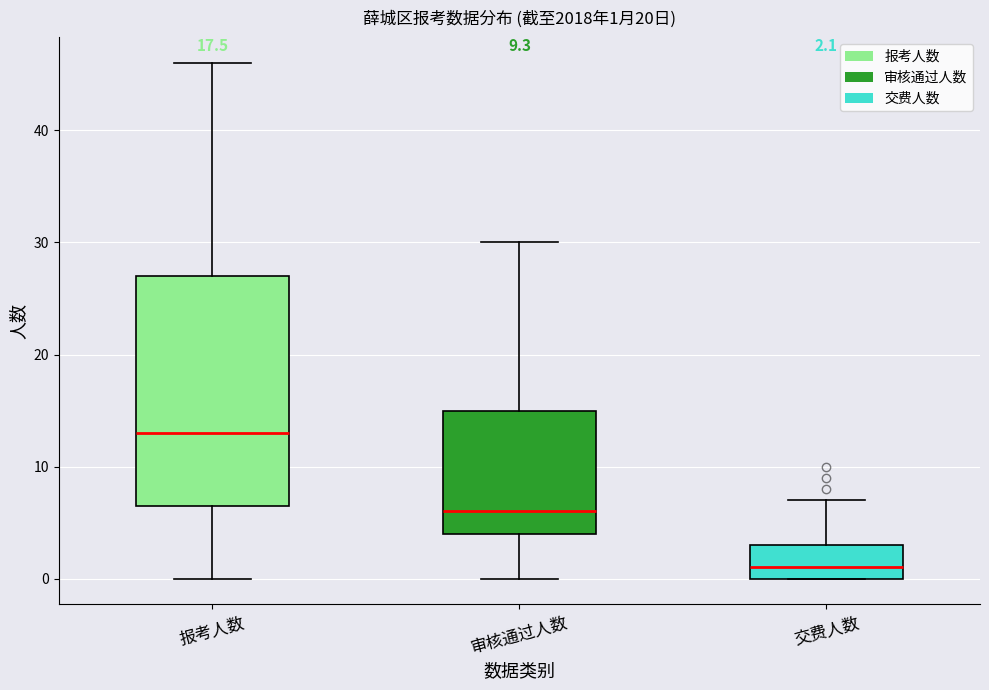

Comparing the boxes themselves (not the whiskers), which one is the tallest?

报考人数